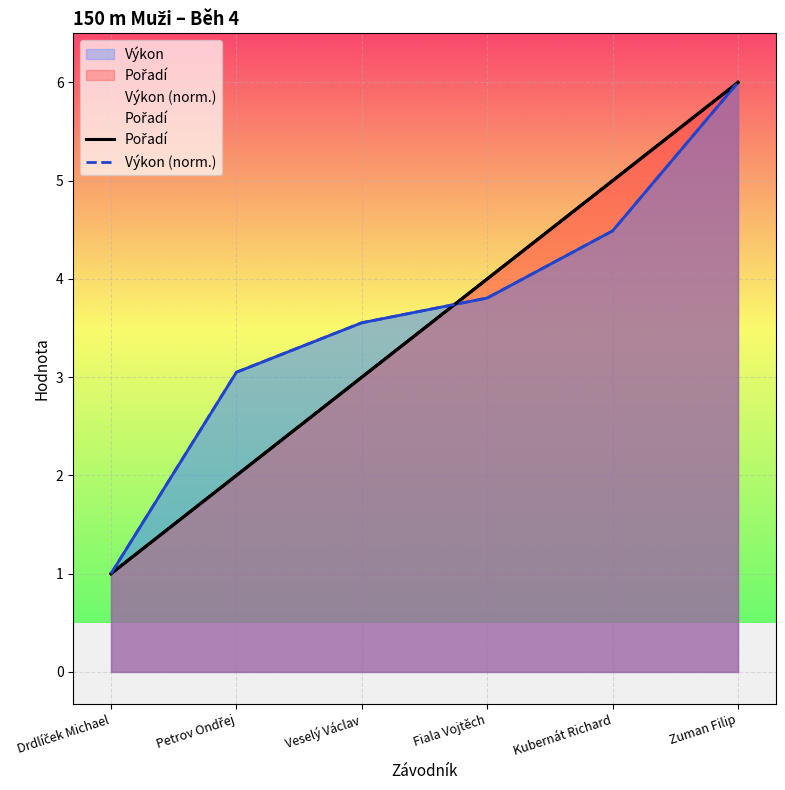

At which category is the sum across all series the highest?

Zuman Filip